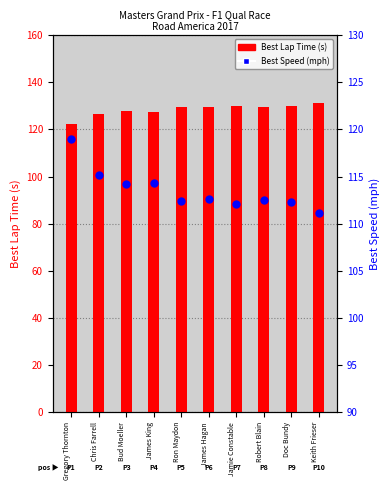

Which series has the largest total across all categories?

Best Lap Time (s)